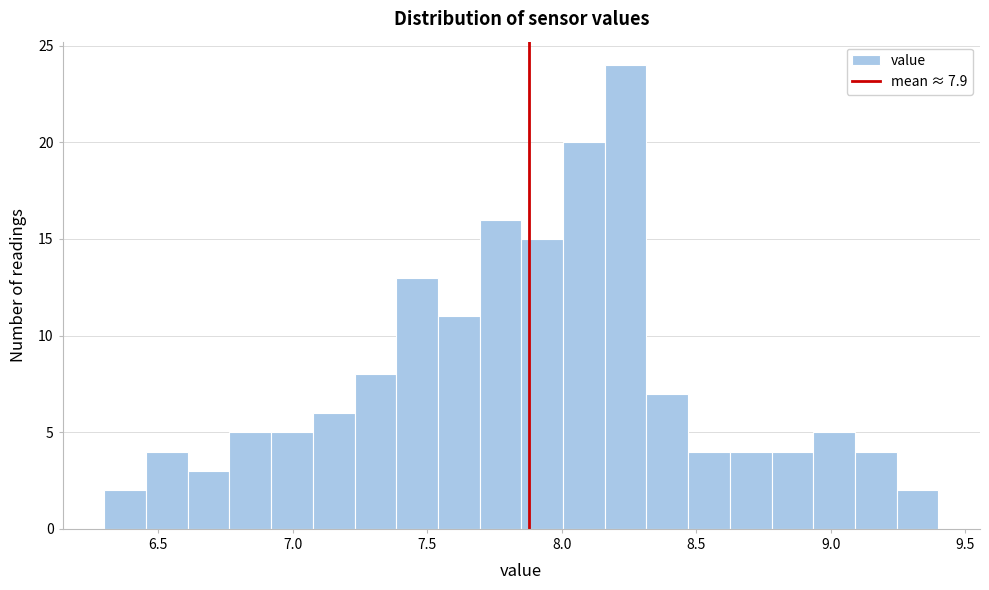

Read against the x-axis, roughly where is the centre of the tallest bar?

8.25